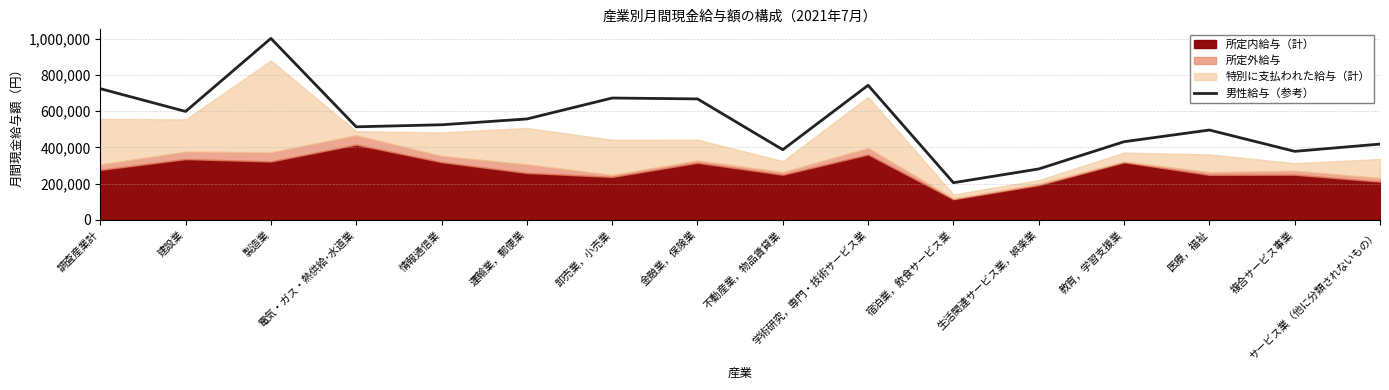

Which label corresponds to the largest value in the chart?

製造業